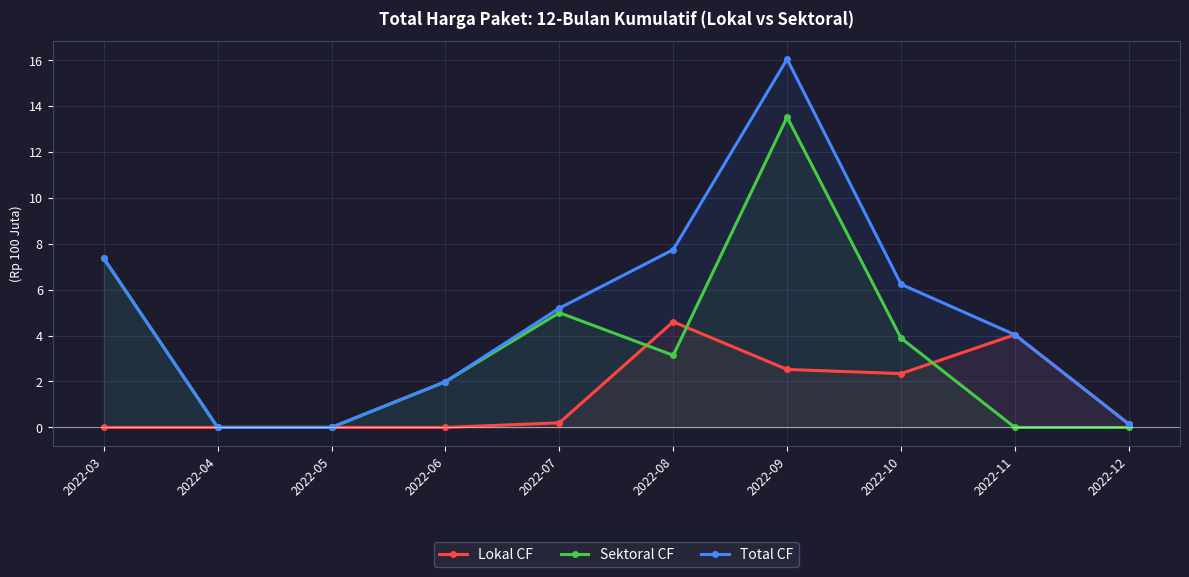

True or false: Sektoral CF and Lokal CF intersect in this chart.

True